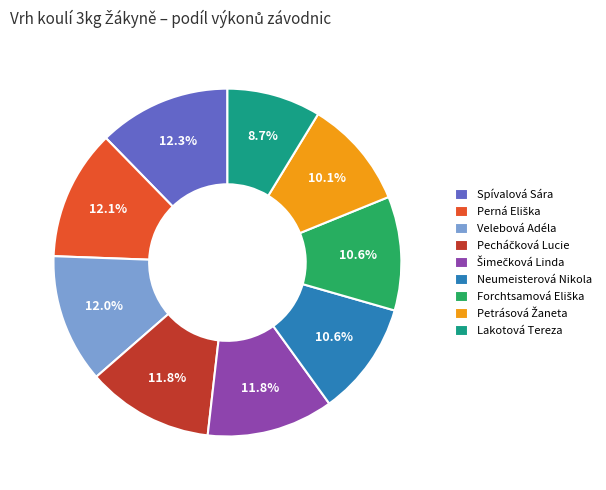

To the nearest percent, what portion does Lakotová Tereza represent?

9%